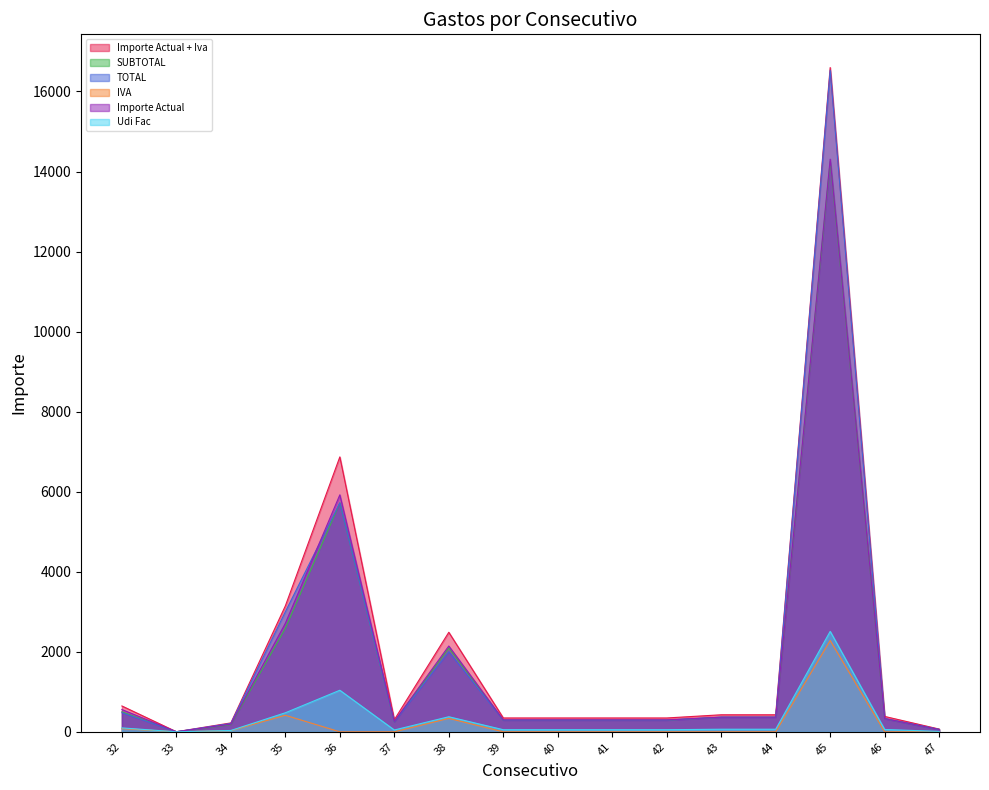

True or false: Importe Actual and Udi Fac cross at least once.

False